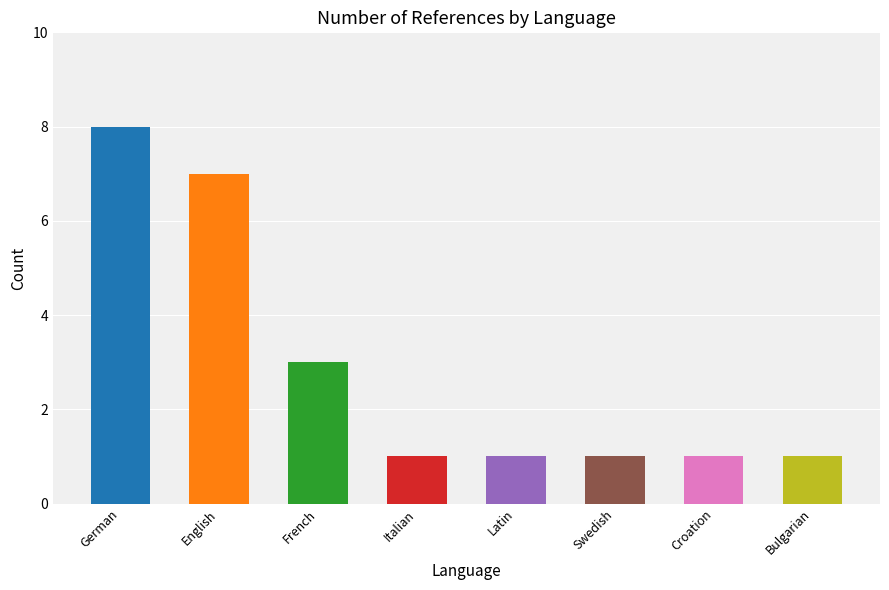

Where is the data nearest to the value 4?

French